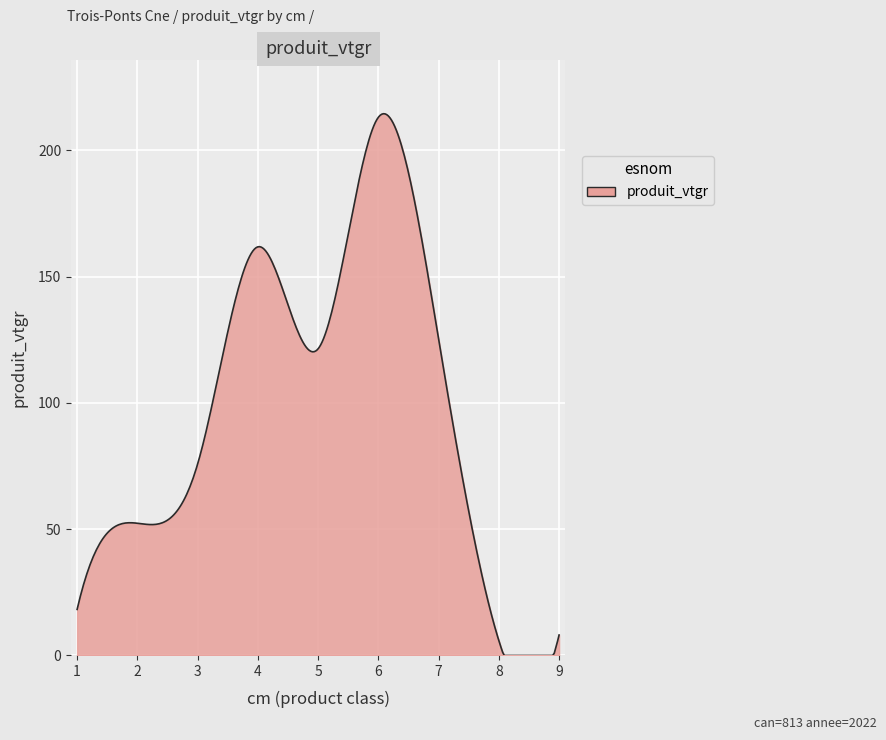

What is the greatest value displayed?

214.5